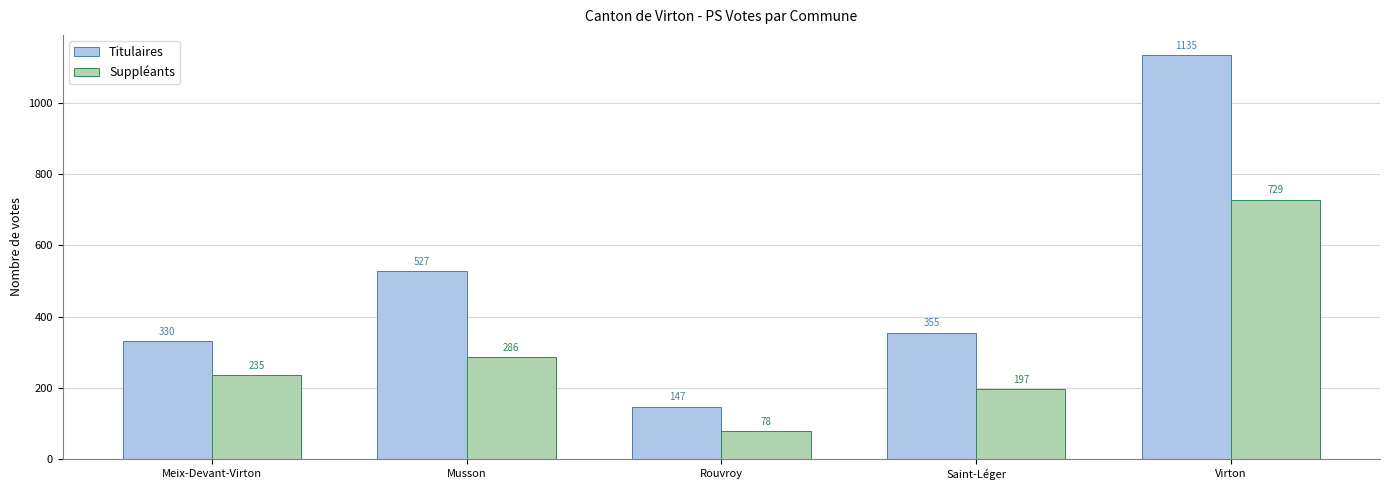

What are all the series names shown in the legend?

Titulaires, Suppléants